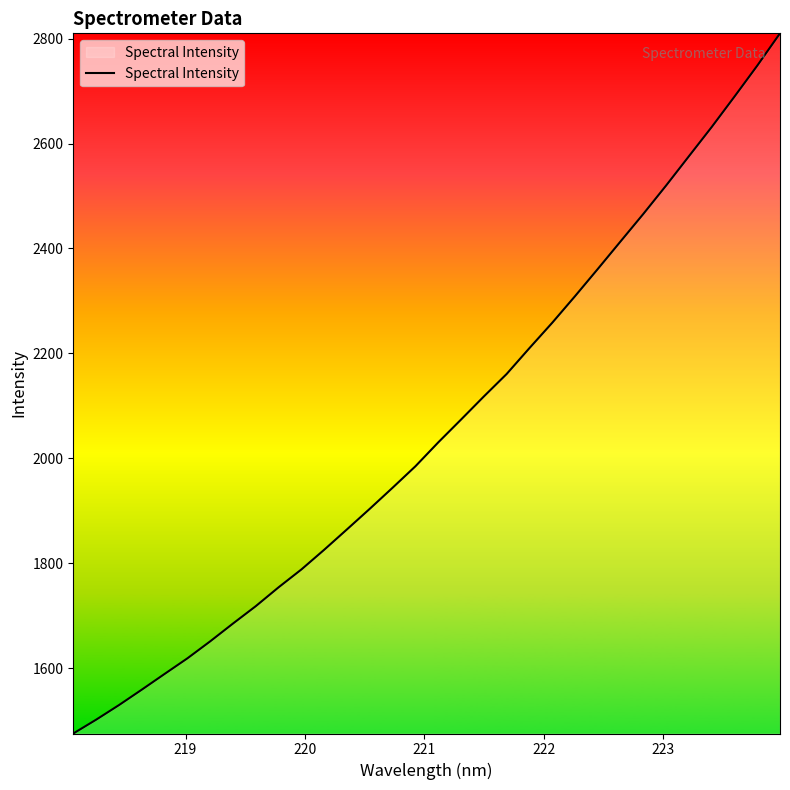

What is the difference between the maximum and minimum values?

1333.9